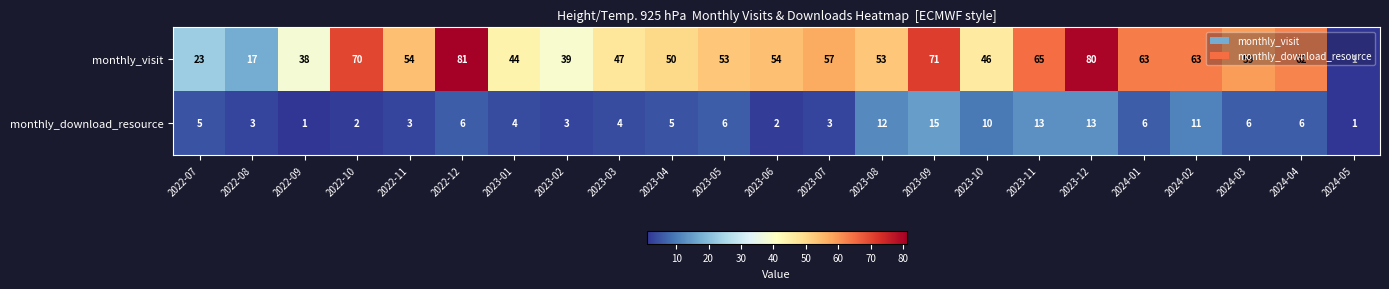

At which category is the sum across all series the highest?

2023-12